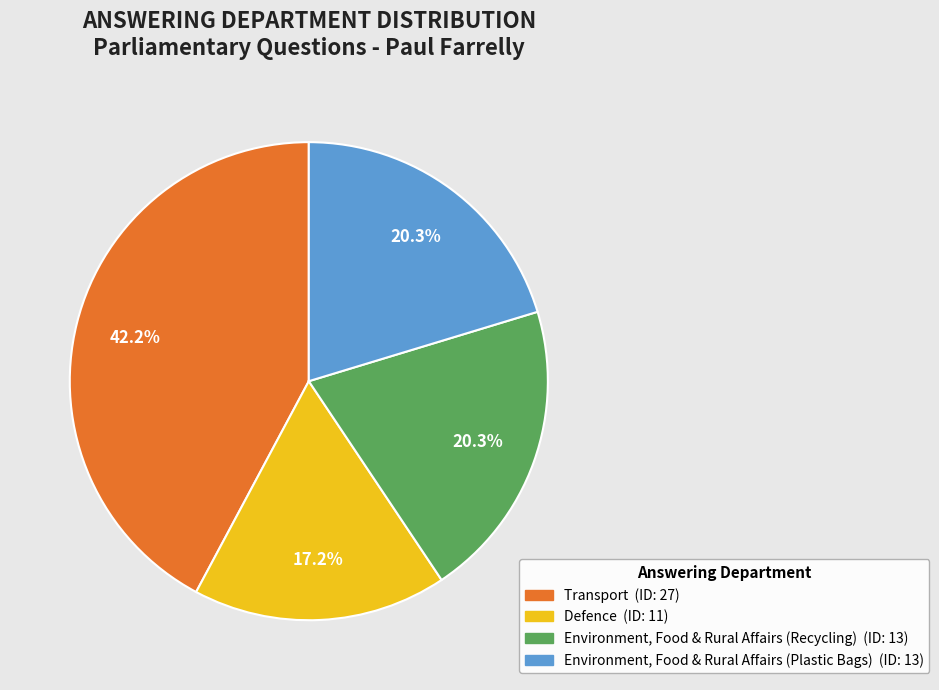

Is there any slice that represents more than half of the pie?

No